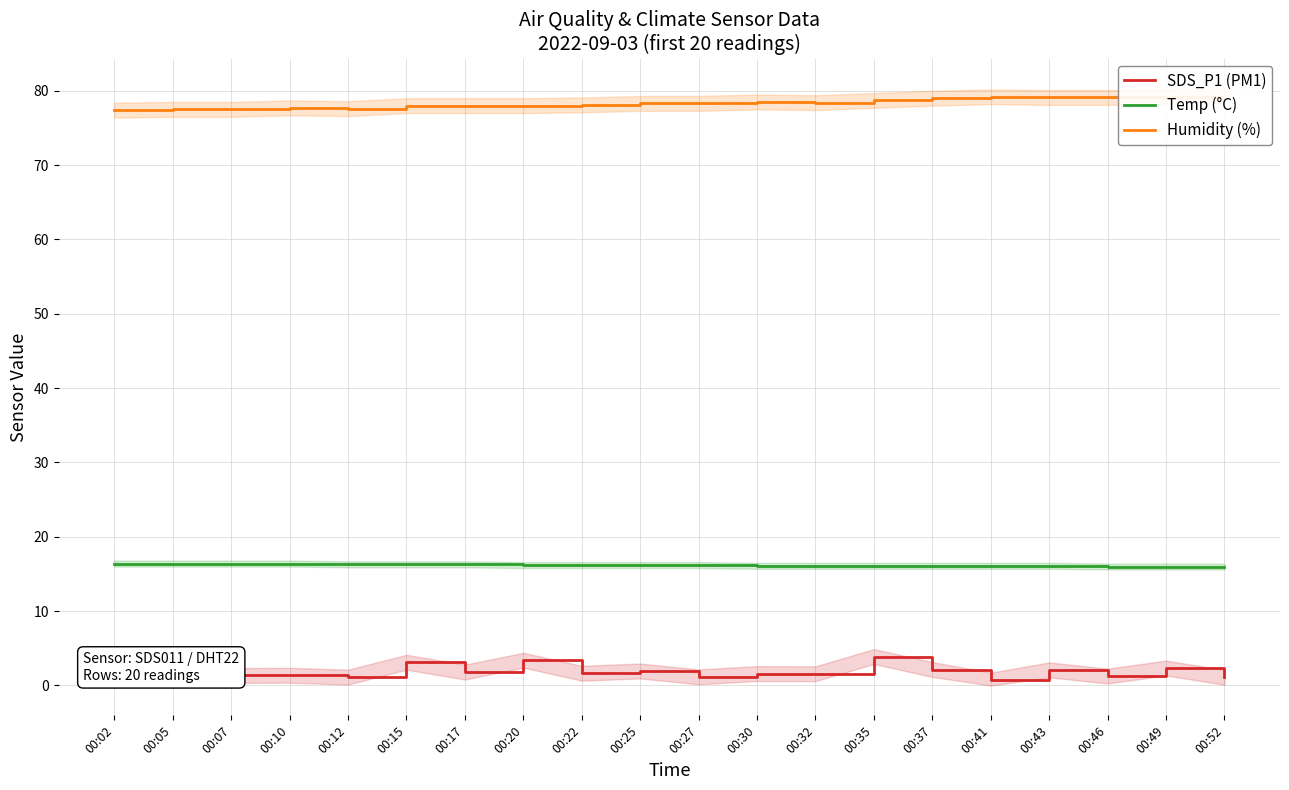

What is the value of the Temp (°C) point at the 1st from the left?

16.4